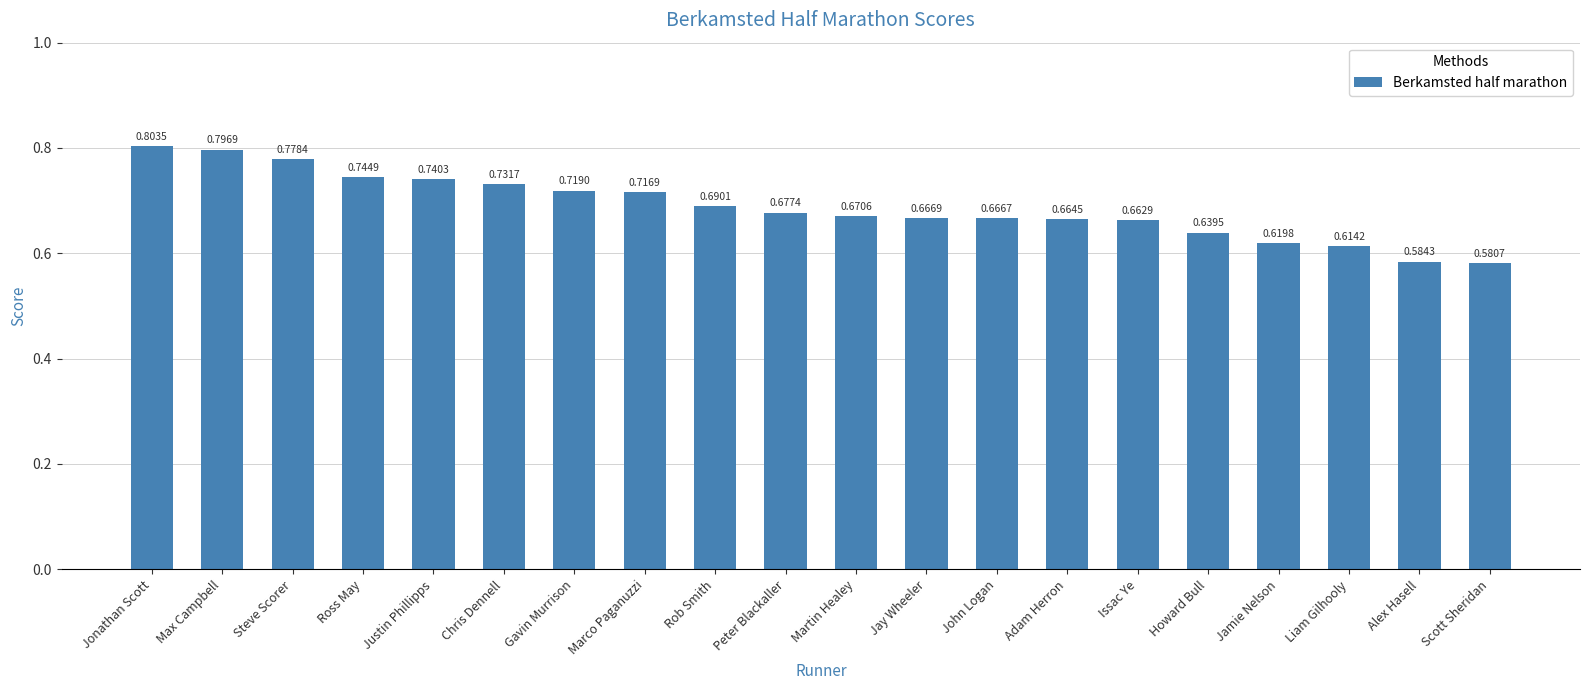

List the labels in order of value, largest first.

Jonathan Scott, Max Campbell, Steve Scorer, Ross May, Justin Phillipps, Chris Dennell, Gavin Murrison, Marco Paganuzzi, Rob Smith, Peter Blackaller, Martin Healey, Jay Wheeler, John Logan, Adam Herron, Issac Ye, Howard Bull, Jamie Nelson, Liam Gilhooly, Alex Hasell, Scott Sheridan